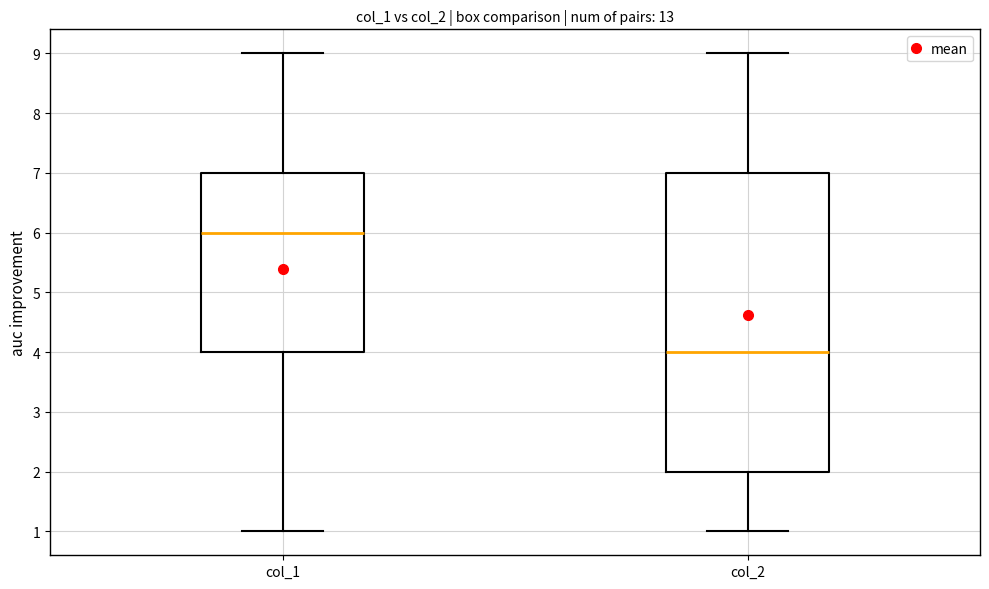

Reading left to right, read every box against the y-axis: the position of its median line, the range the box covers, and the ends of its whiskers. The values are not printed on the chart, so give them approximately, as read against the axis.

col_1: median 6, box 4 to 7, whiskers 1 to 9
col_2: median 4, box 2 to 7, whiskers 1 to 9